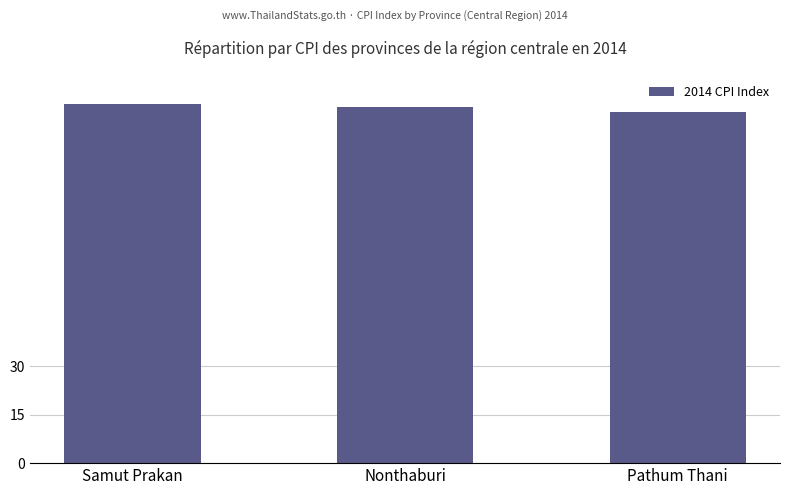

What is the ratio of the value at Samut Prakan to the value at Pathum Thani?

1.0